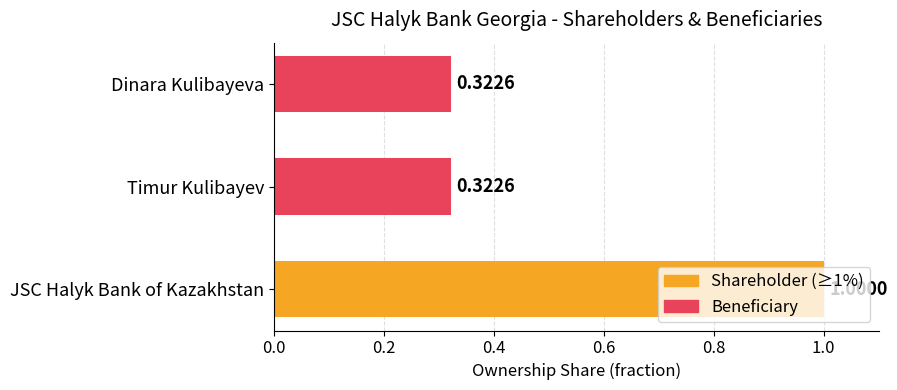

What is the difference between the values at JSC Halyk Bank of Kazakhstan and Timur Kulibayev?

0.7